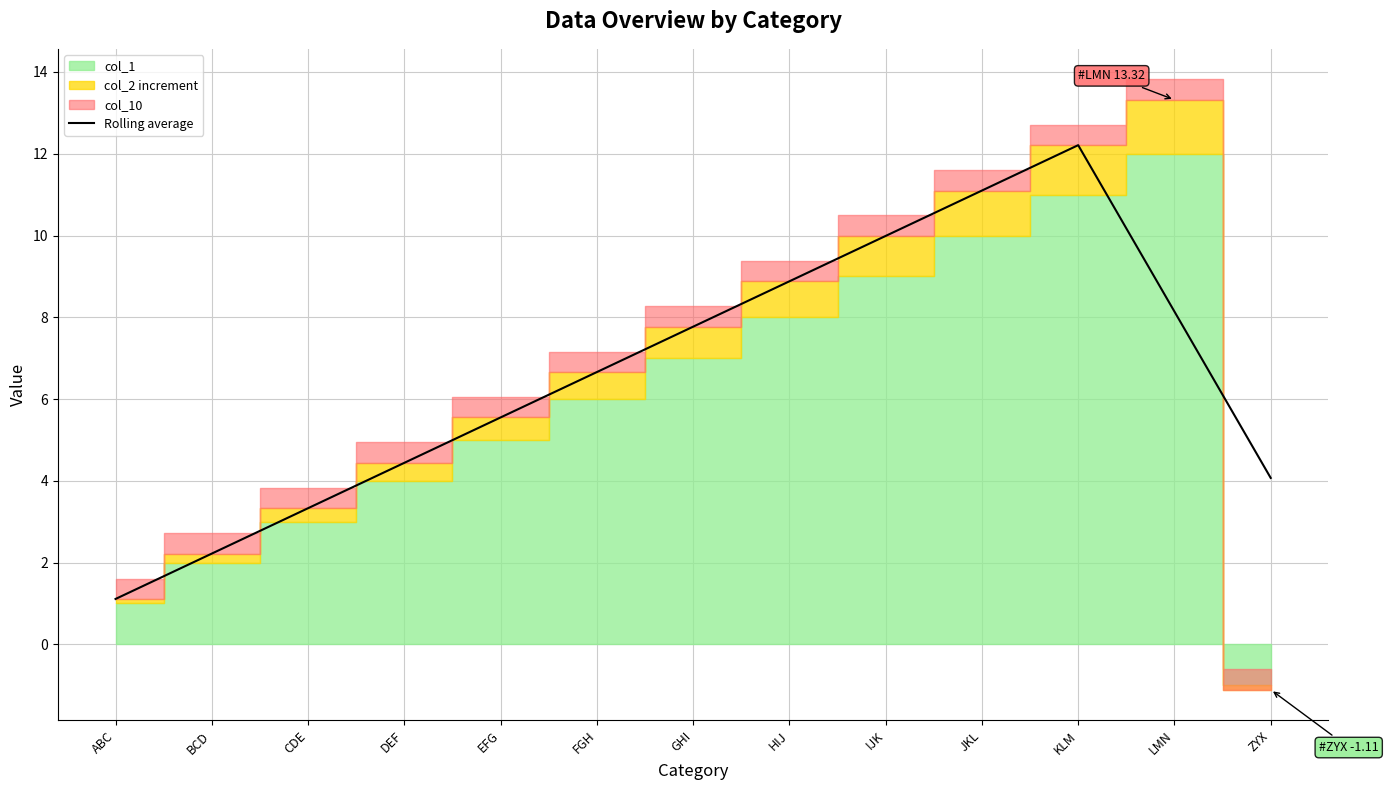

Between EFG and JKL, which is larger?

JKL